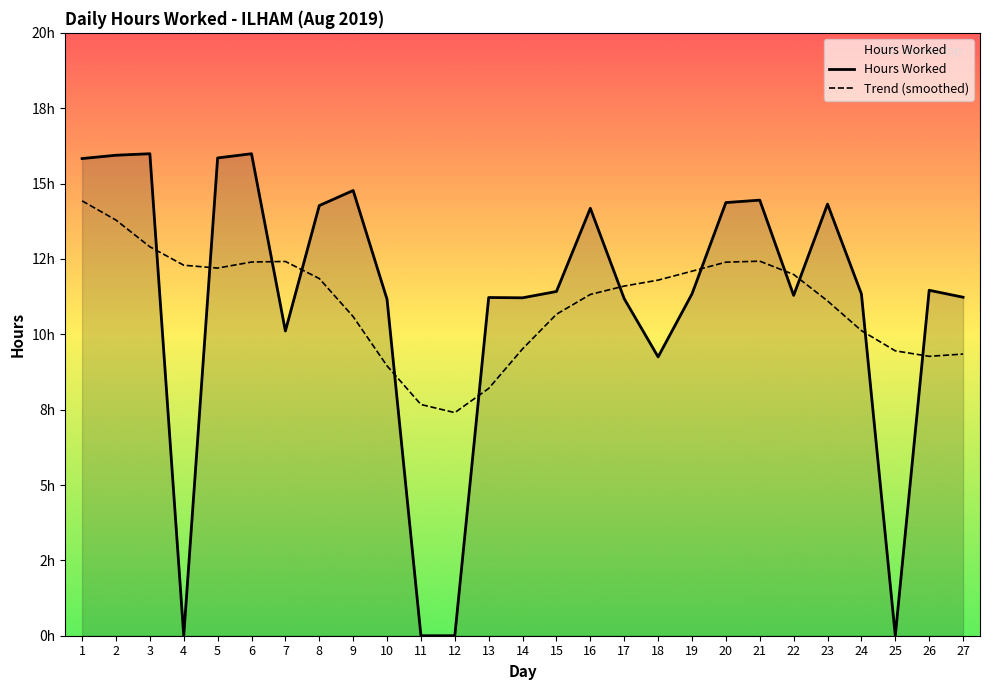

How many values are below 11?

6